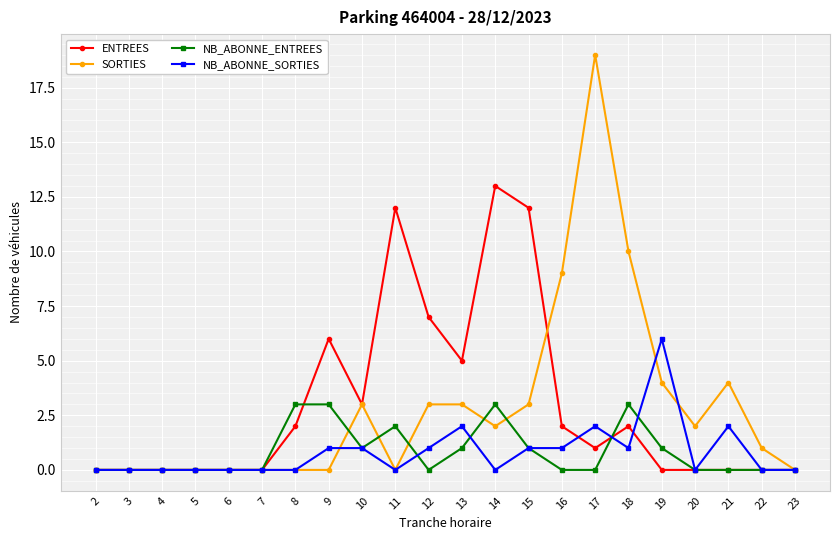

Rank the series by their maximum value, from lowest to highest.

NB_ABONNE_ENTREES, NB_ABONNE_SORTIES, ENTREES, SORTIES